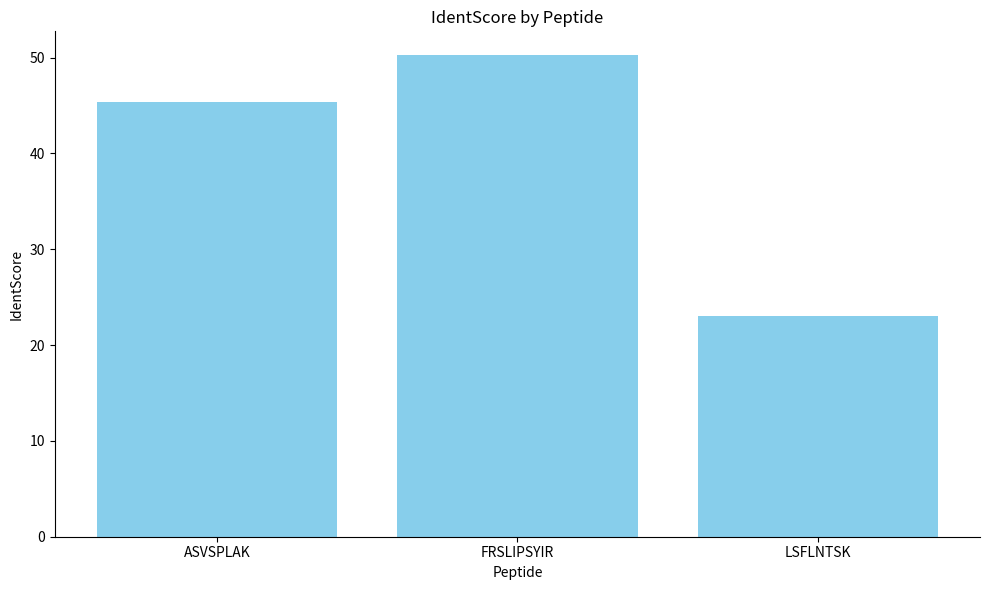

Which category has the highest value across all series?

FRSLIPSYIR